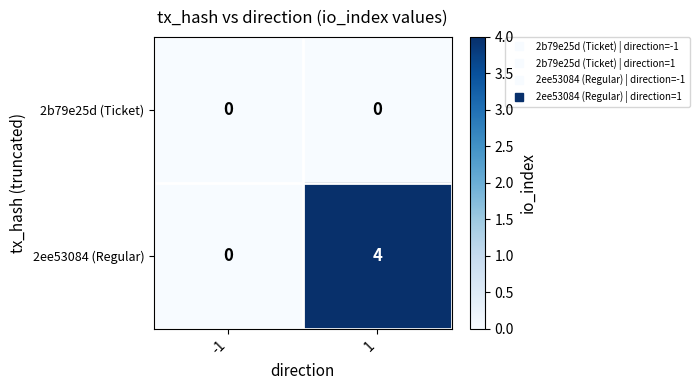

Reading right to left, extract all data points from this chart.

2b79e25d (Ticket): 0	0
2ee53084 (Regular): 4	0